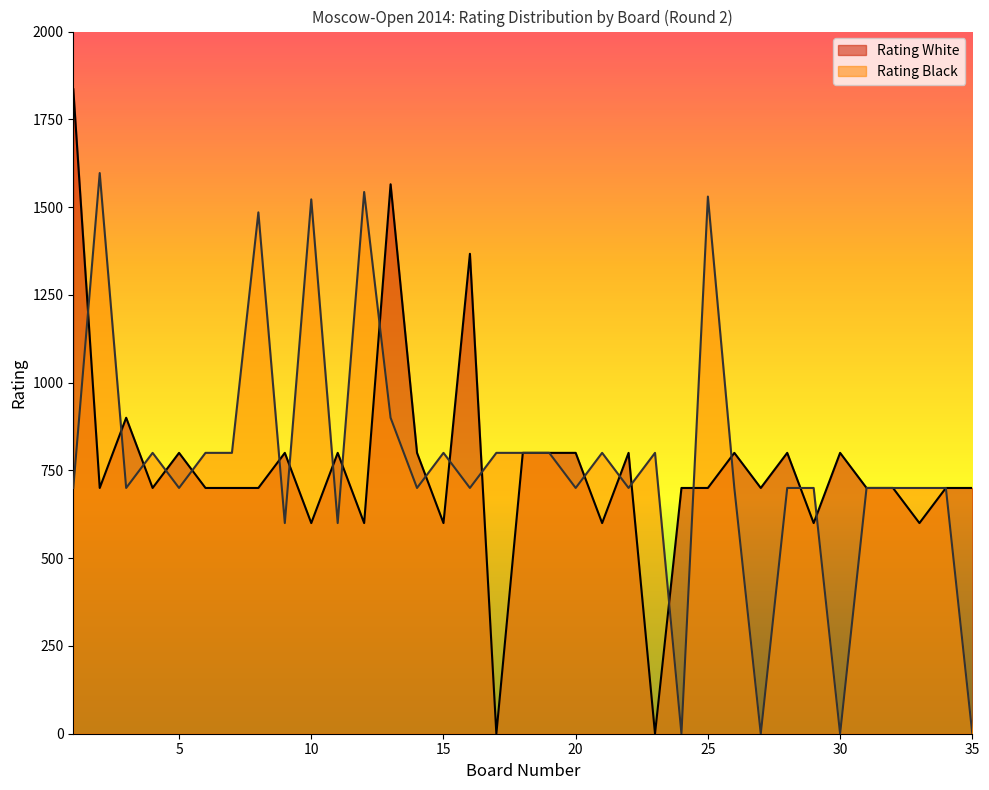

Where does the Rating White series first go above 700?

1